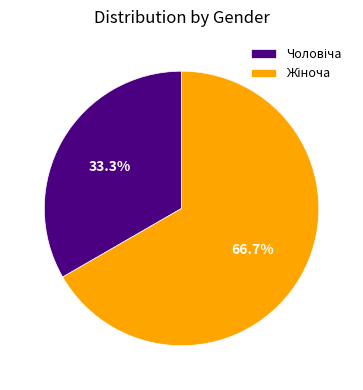

Is there any slice that represents more than half of the pie?

Yes